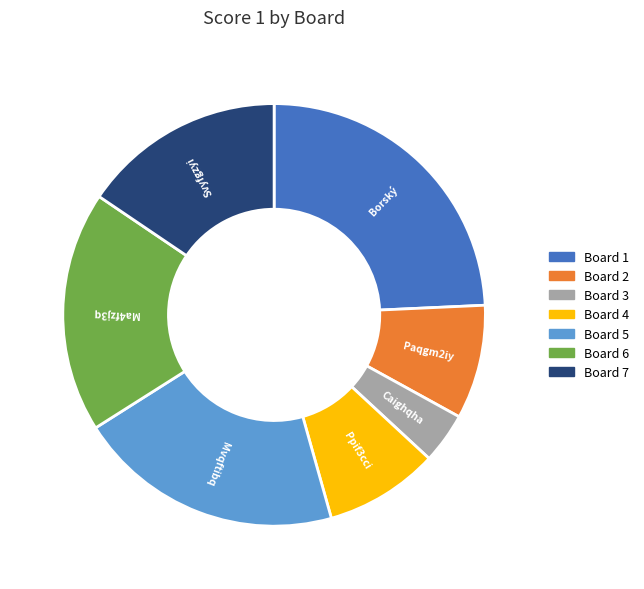

Is there a majority slice in this chart?

No